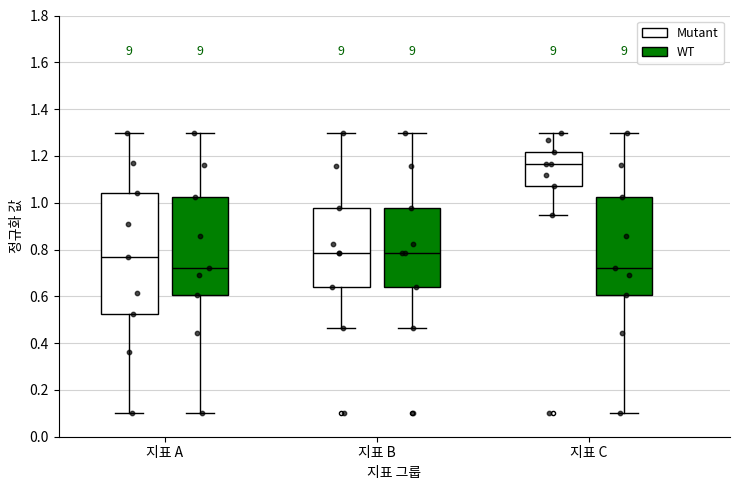

Where does the upper whisker of the box for 지표 C (WT) end on the y-axis? The values are not printed on the chart, so give them approximately, as read against the axis.

1.30